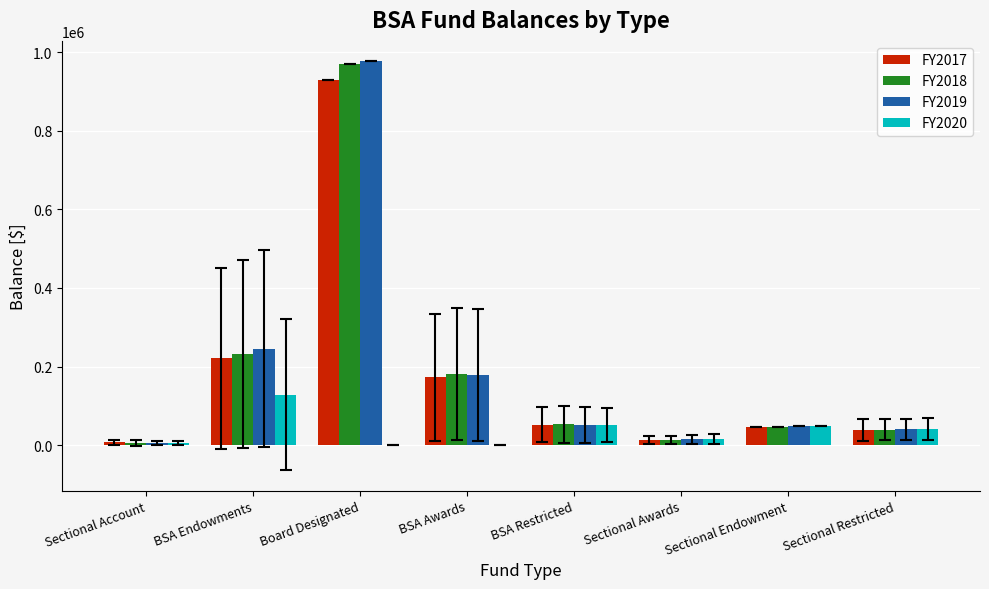

True or false: FY2017 has a value of 561303.6 at Board Designated.

False